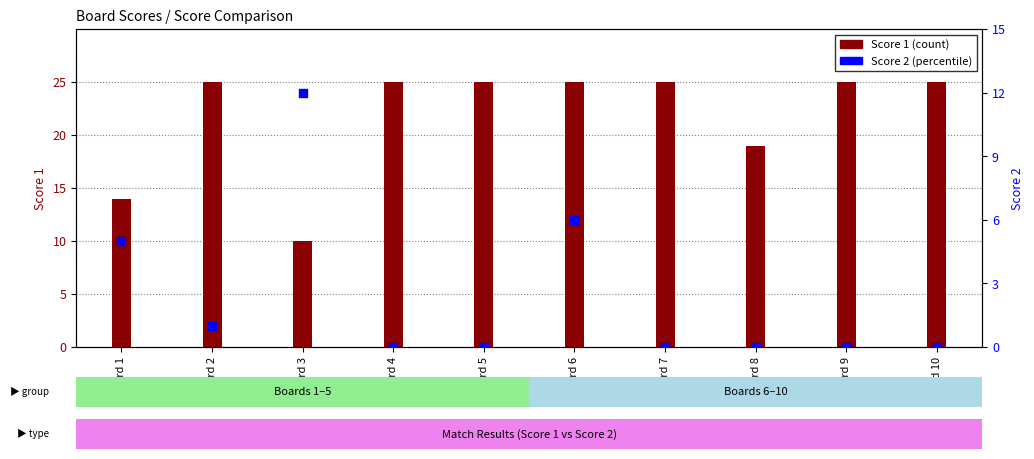

Which series has the largest Y range (max minus min)?

Score 1